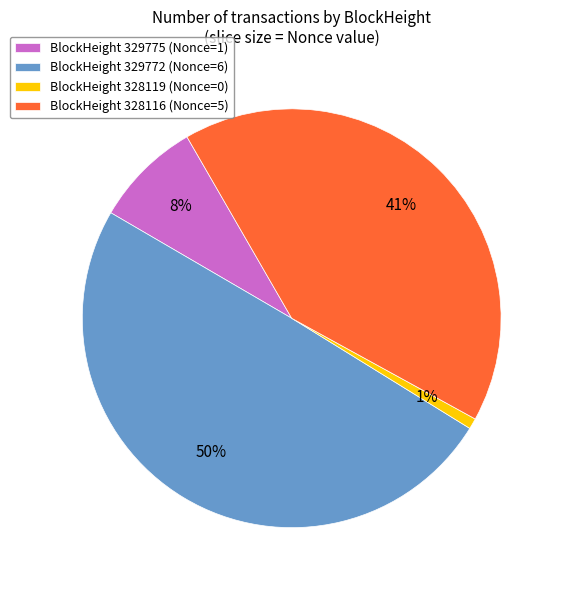

What percentage is the BlockHeight 328116 (Nonce=5) slice, to the nearest percent?

41%